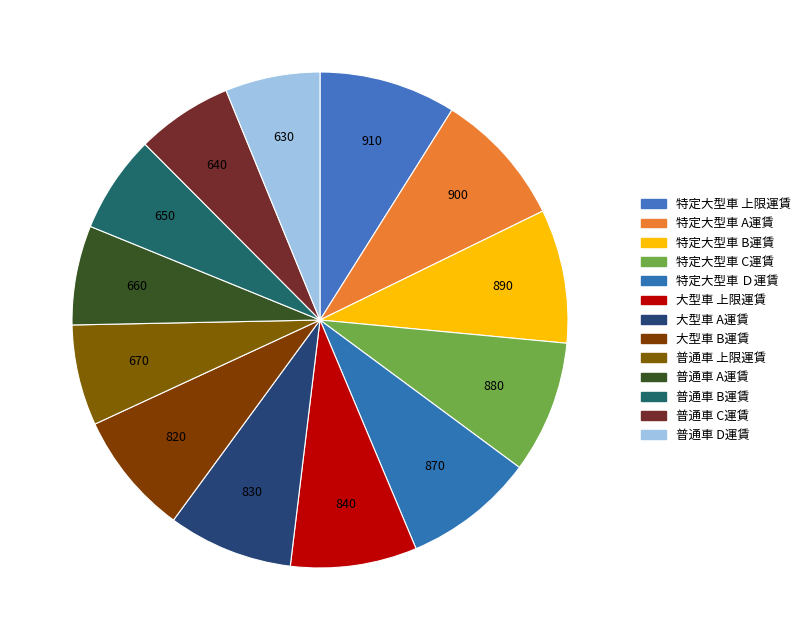

To the nearest percent, what is the difference between the largest and smallest slice percentages?

3%